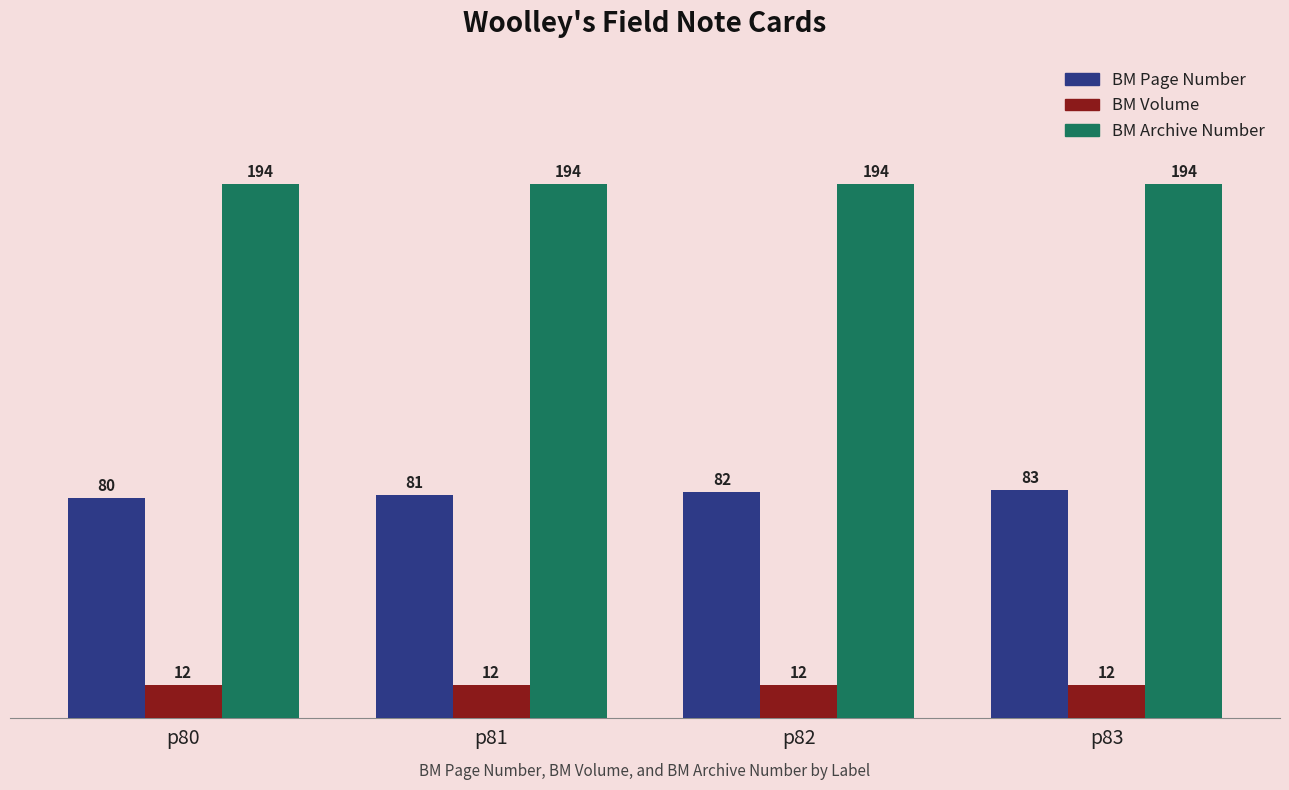

What value does the BM Volume series have at p80?

12